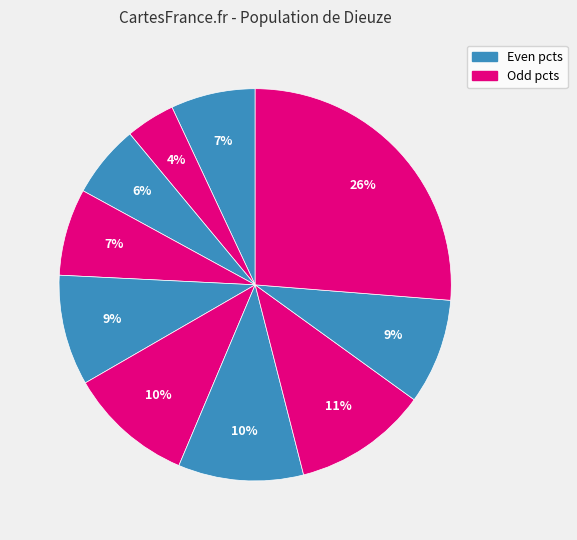

How many slices are in this pie chart?

10